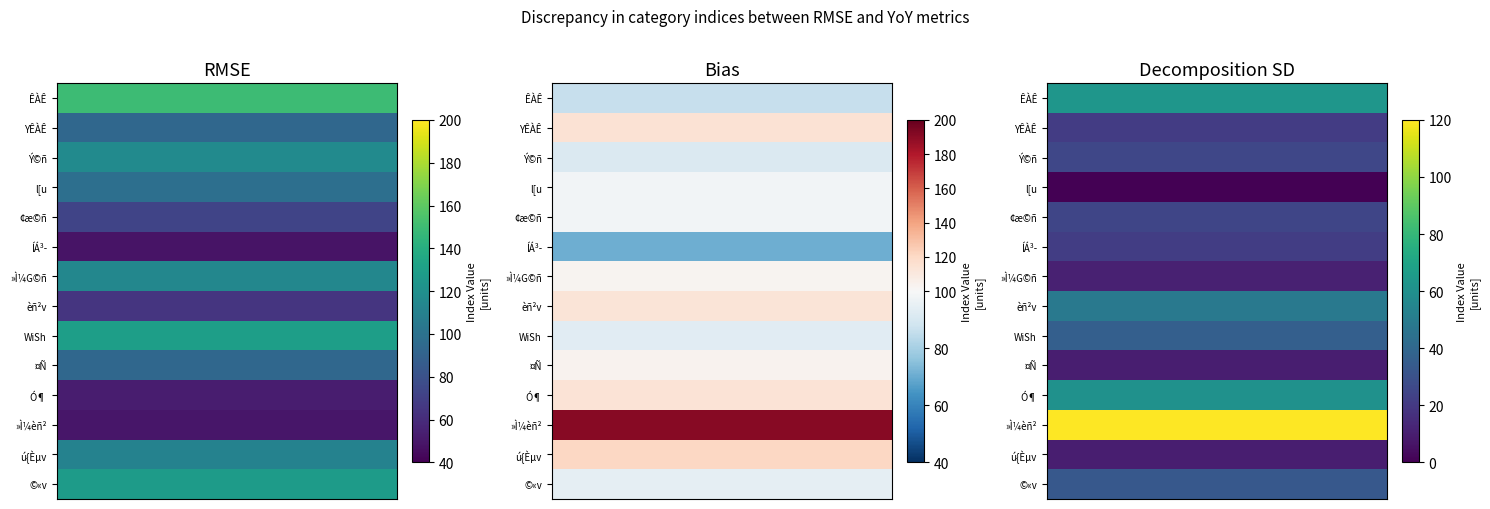

How many data points in 40000 are above 98?

7